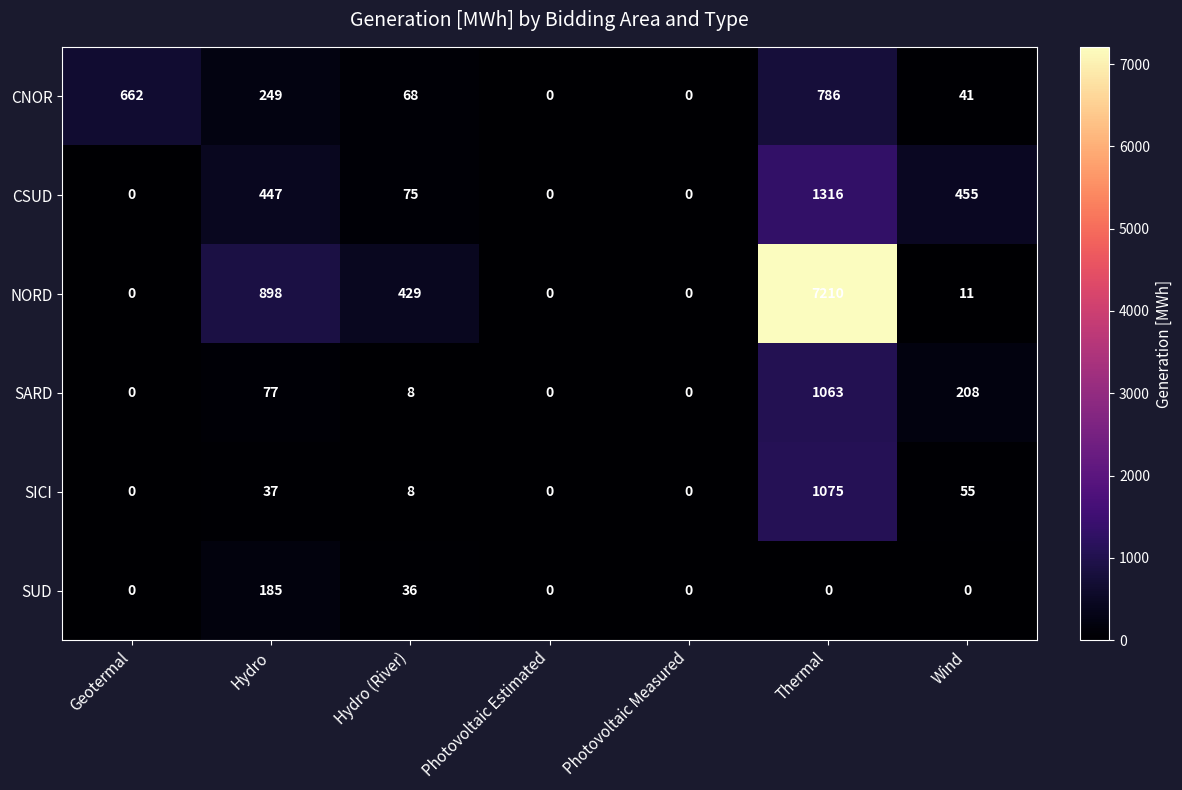

What is the total value across all series at Thermal?

11450